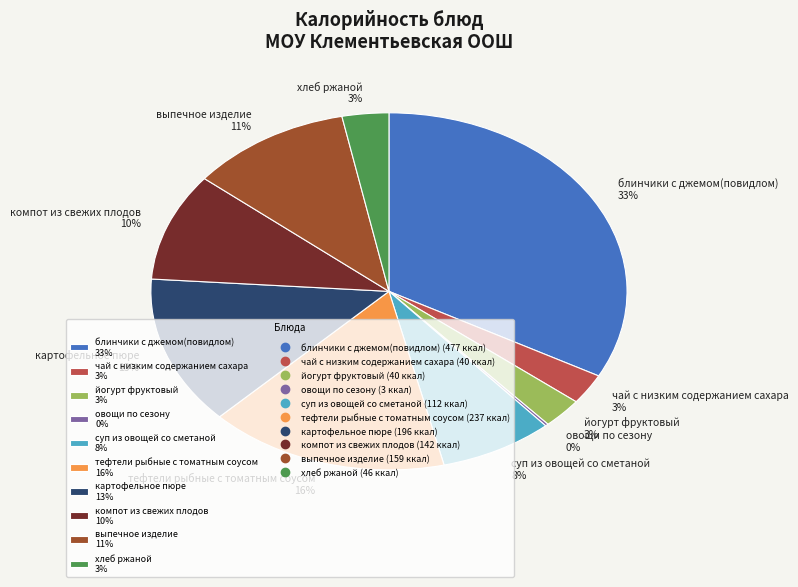

To the nearest percent, what portion does выпечное изделие represent?

11%